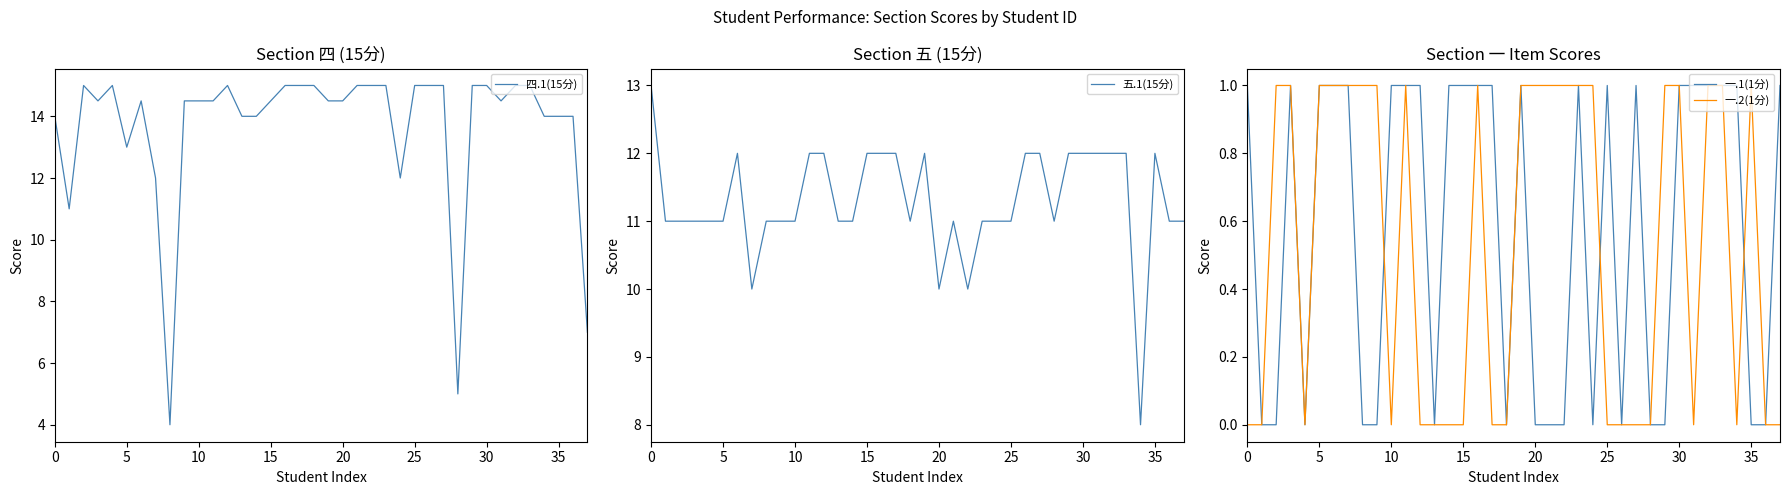

The 四.1(15分) series shows 14.5 at 20. True or false?

True